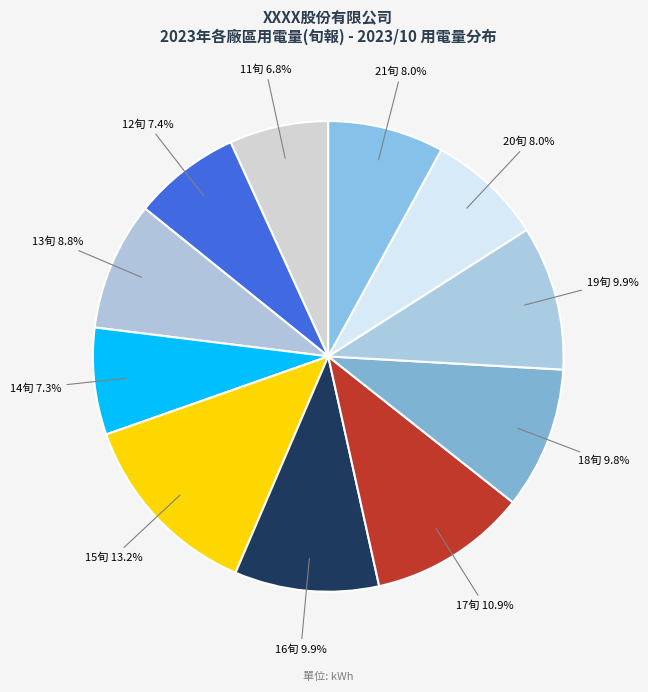

Is 18旬 the majority of the pie?

No